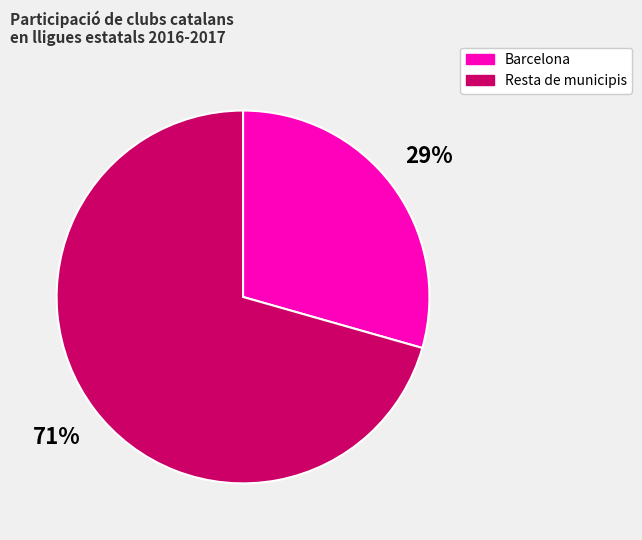

To the nearest percent, what is the average slice percentage?

50%